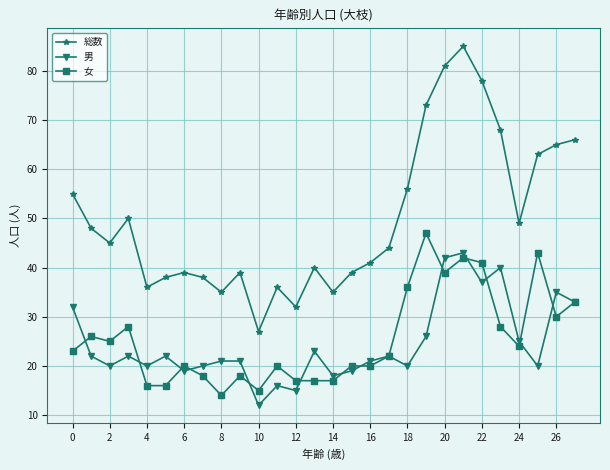

What is the value of the 総数 point at the 3rd from the left?

45